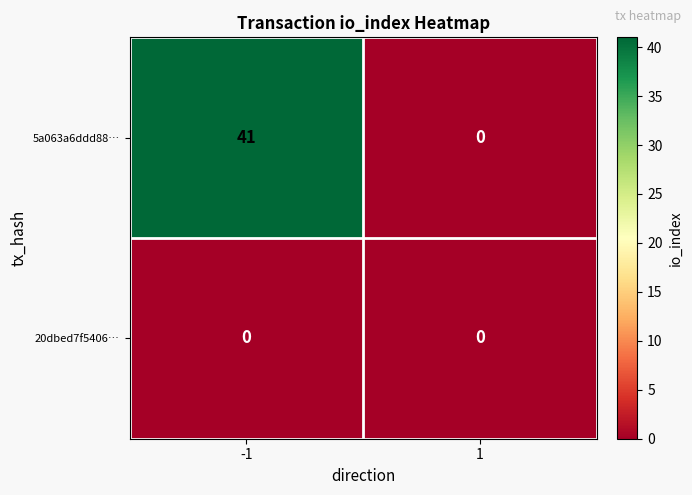

List the labels in order of 5a063a6ddd88… value, smallest first.

1, -1